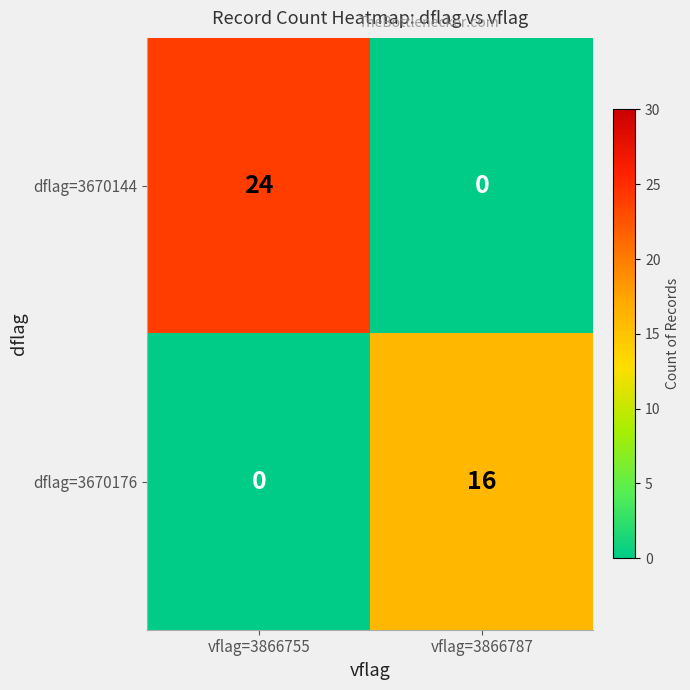

What is the sum of all dflag=3670176 values?

16